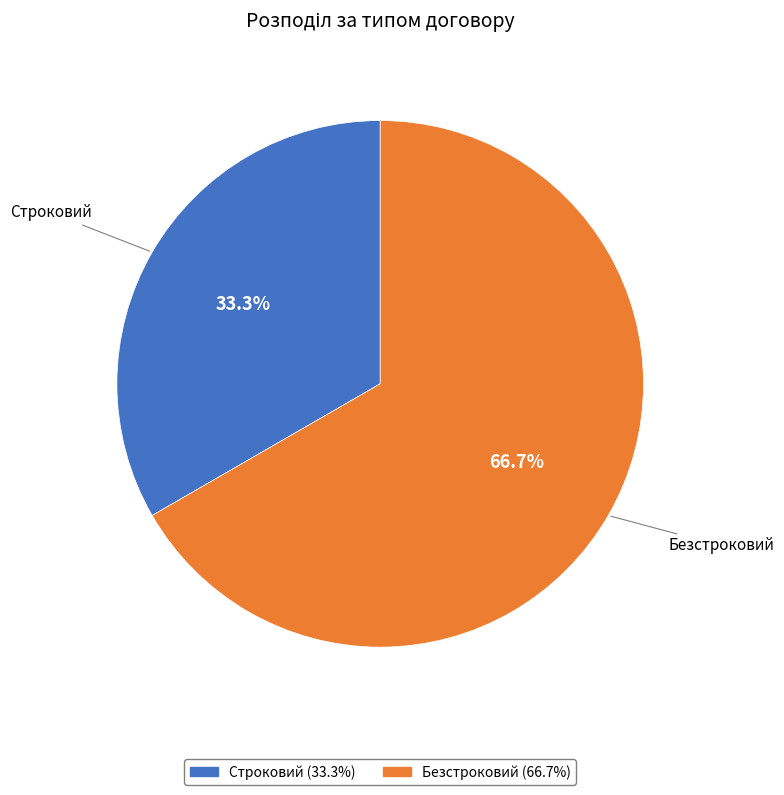

Does Безстроковий represent more than half of the total?

Yes